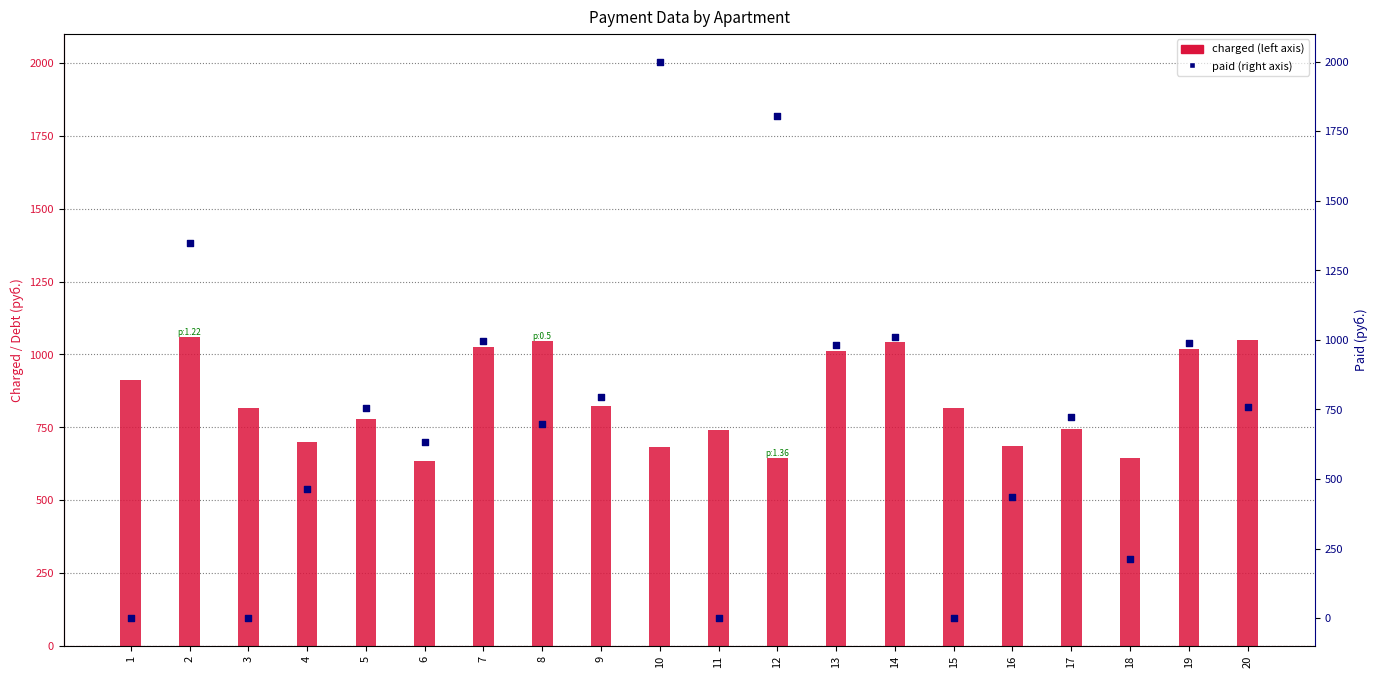

Which series contains the highest Y value?

paid